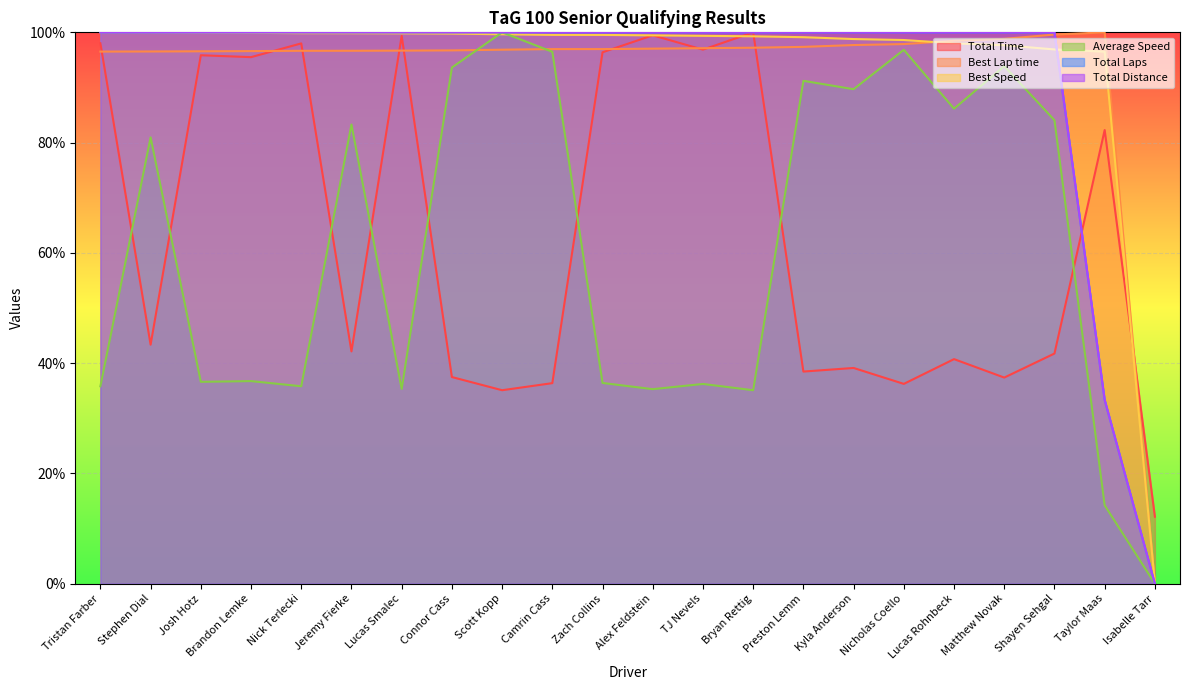

At Zach Collins, list the series in order from smallest to largest.

Average Speed, Total Time, Best Lap time, Best Speed, Total Laps, Total Distance